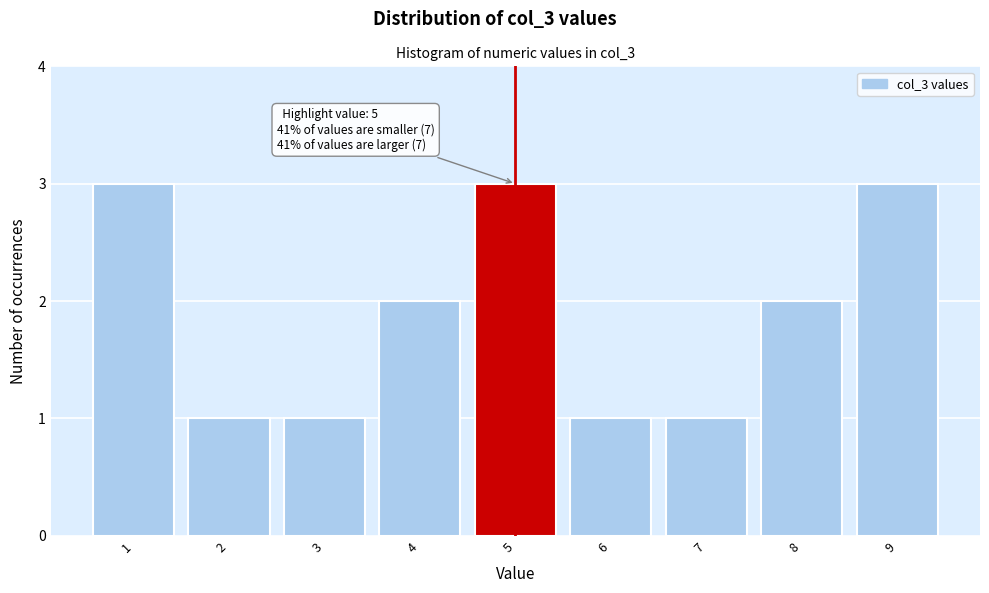

Reading left to right, what are all the values shown in this chart?

3	1	1	2	3	1	1	2	3